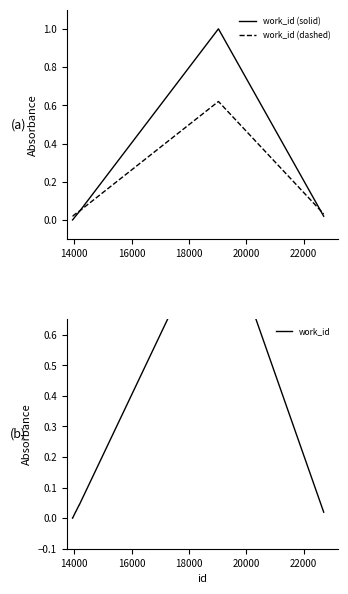

True or false: work_id and work_id (dashed) intersect in this chart.

True